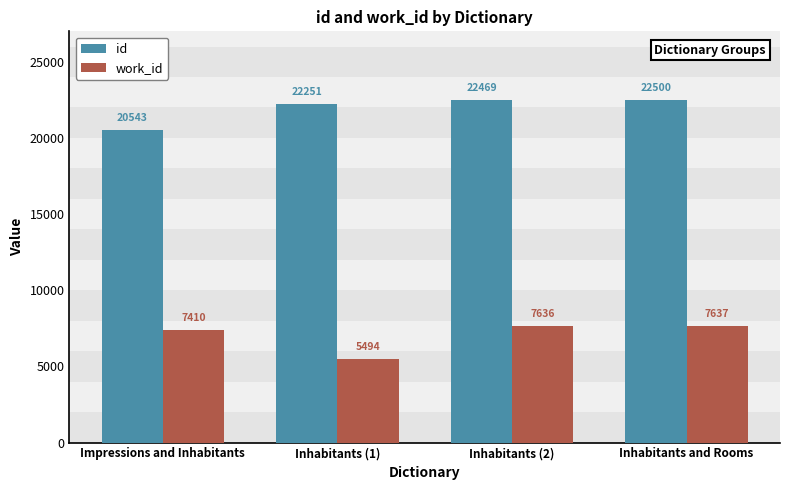

What is the sum of all work_id values?

28177